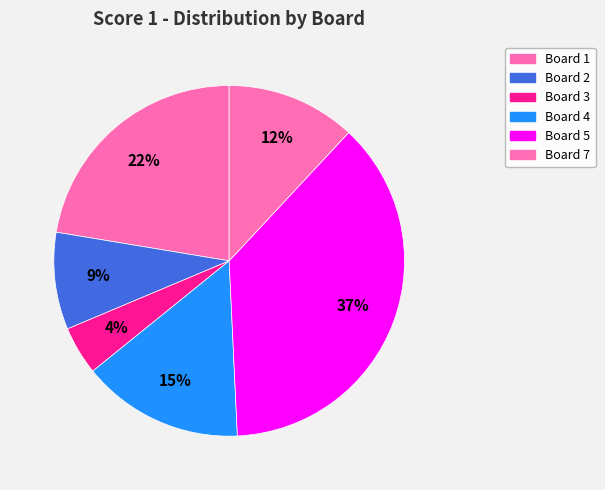

Does any single category account for the majority?

No